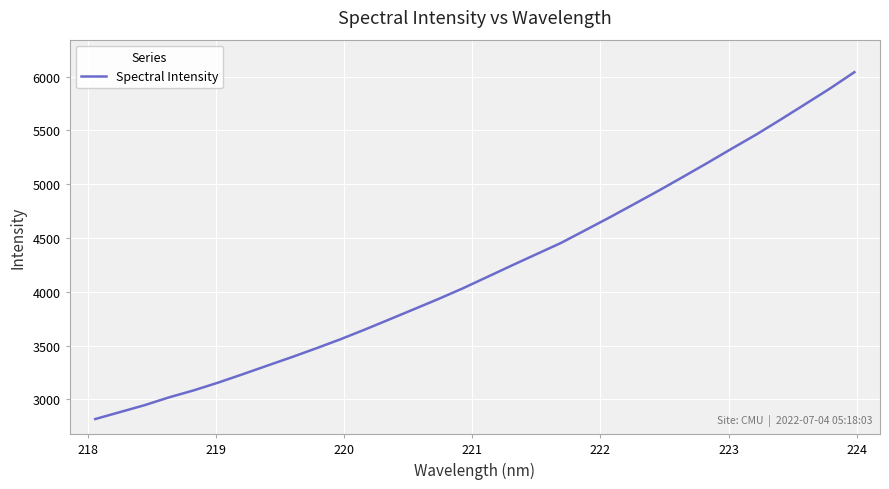

What is the smallest value displayed?

2818.2